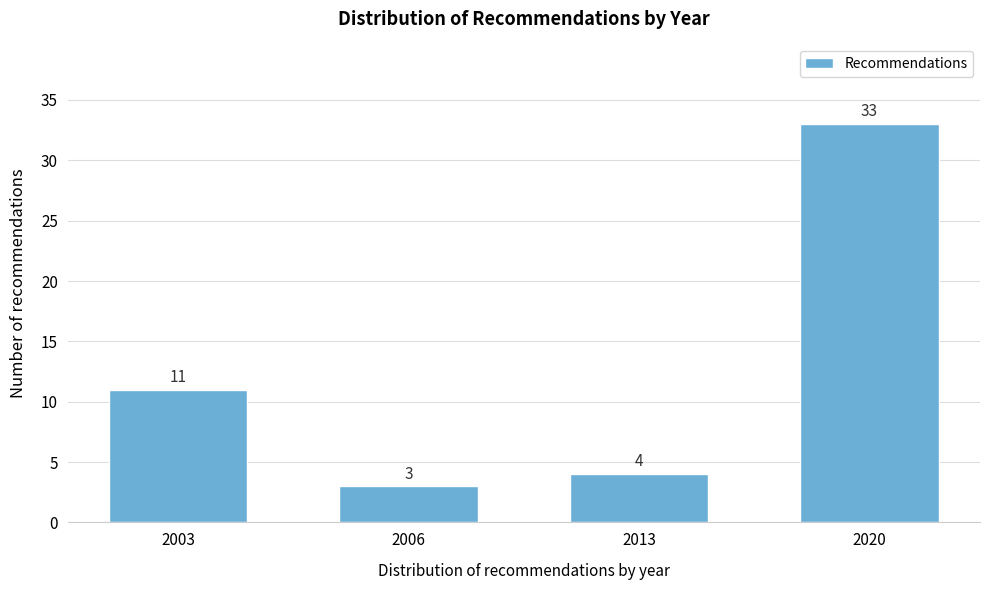

Reading right to left, list all the values displayed in this chart.

33	4	3	11